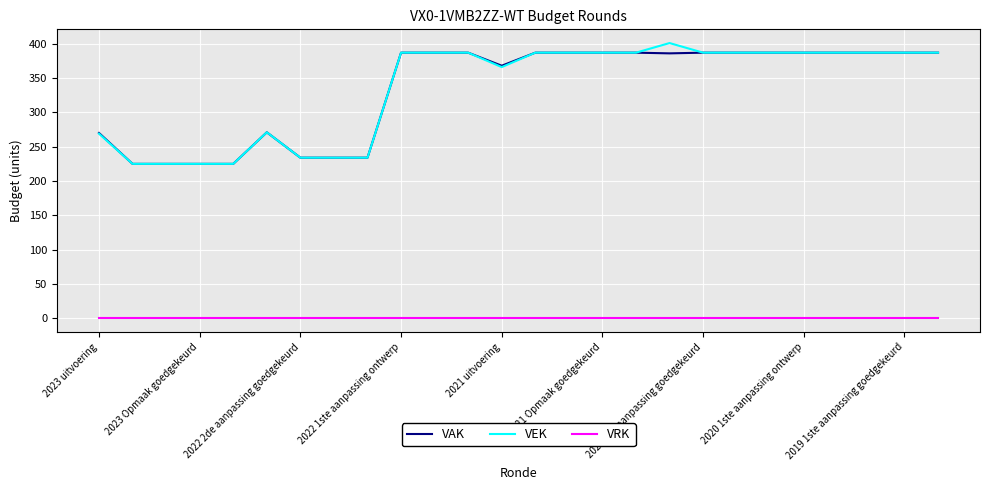

What is the maximum value shown in the chart?

401